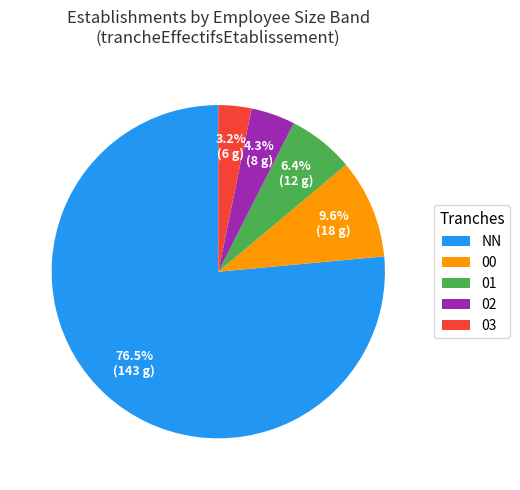

True or false: 00 accounts for 22% of the total.

False